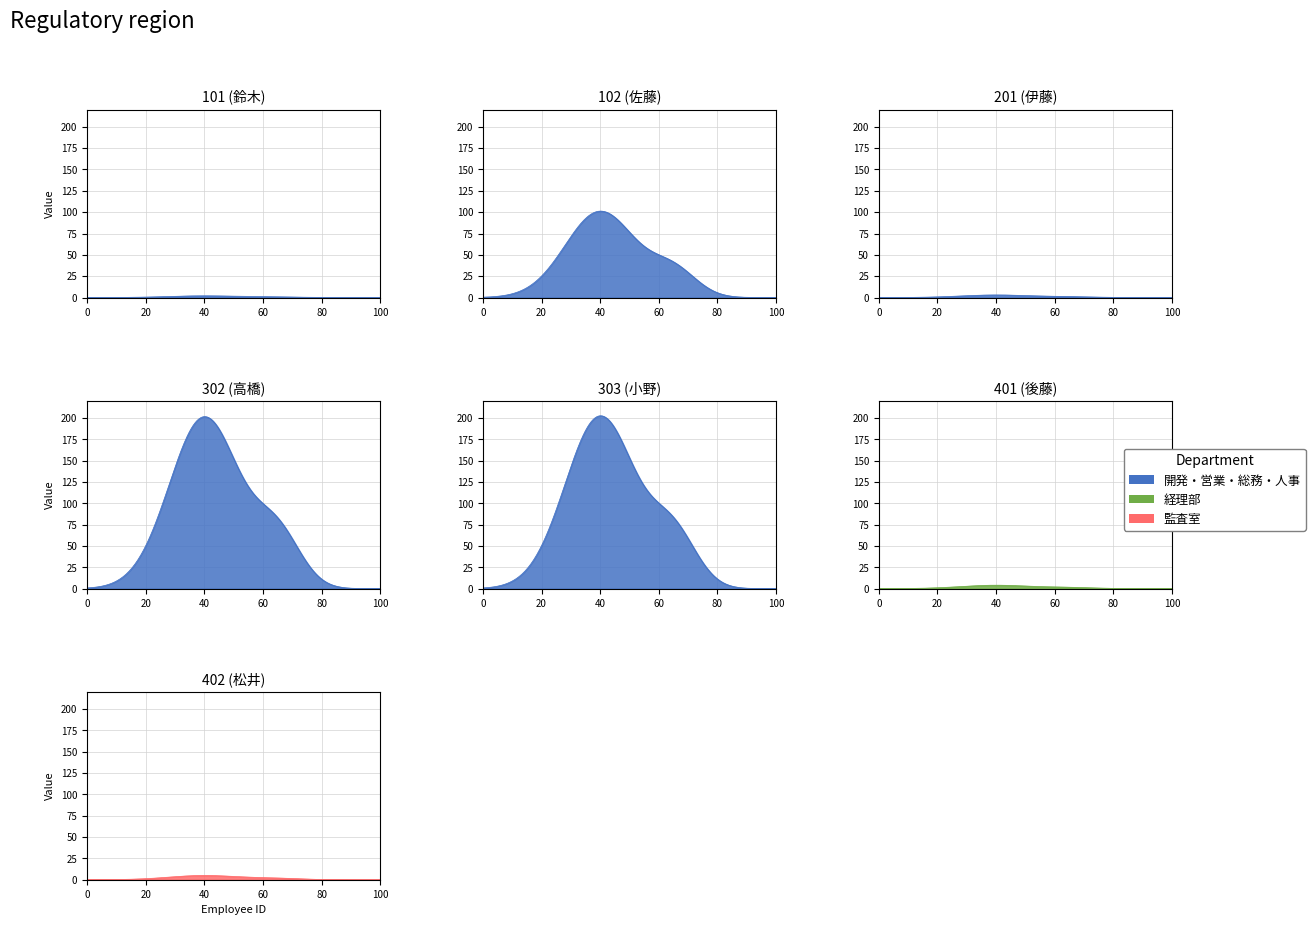

True or false: the data has more than 1 interior local peaks.

True